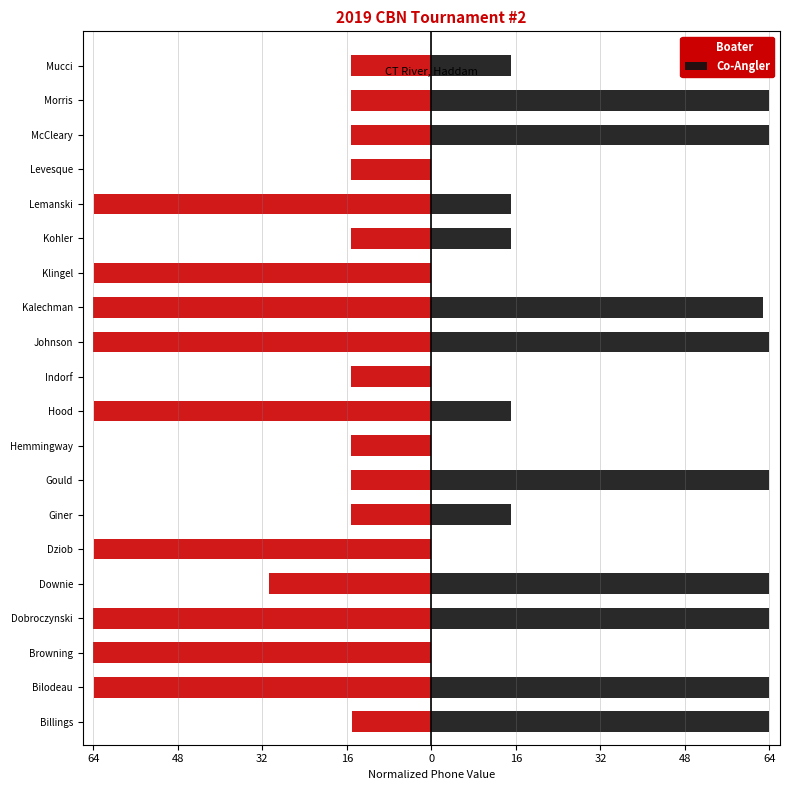

What is the difference between the second highest and second lowest values in the Co-Angler series?

64.0